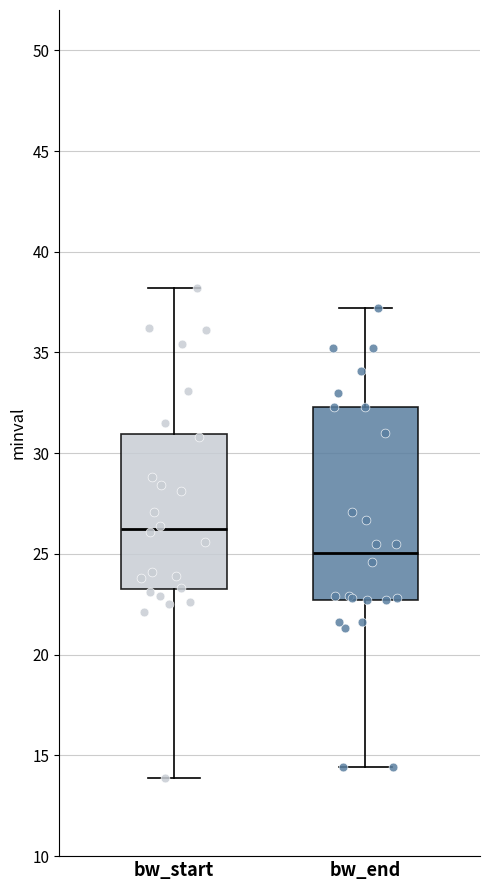

Reading left to right, read every box against the y-axis: the position of its median line, the range the box covers, and the ends of its whiskers. The values are not printed on the chart, so give them approximately, as read against the axis.

bw_start: median 26.5, box 23.5 to 31.0, whiskers 14.0 to 38.0
bw_end: median 25.0, box 22.5 to 32.5, whiskers 14.5 to 37.0